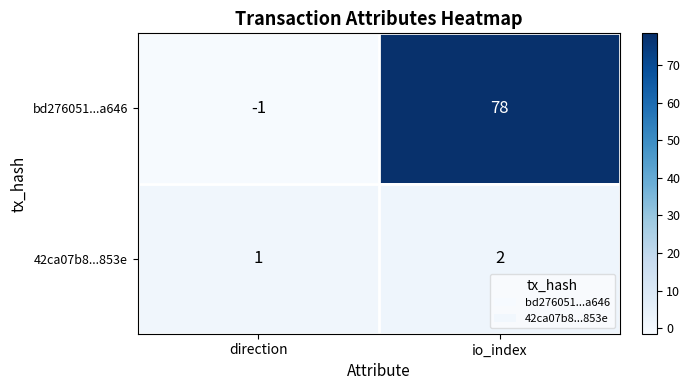

At how many categories does at least one series exceed 45?

1